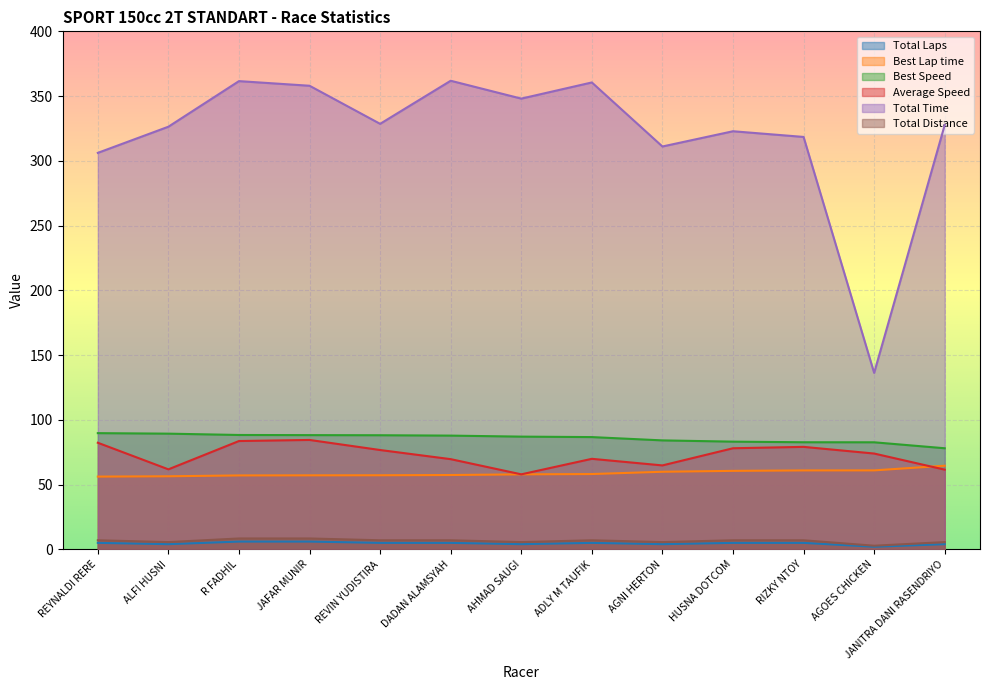

How many values in the Total Distance series exceed 7?

2